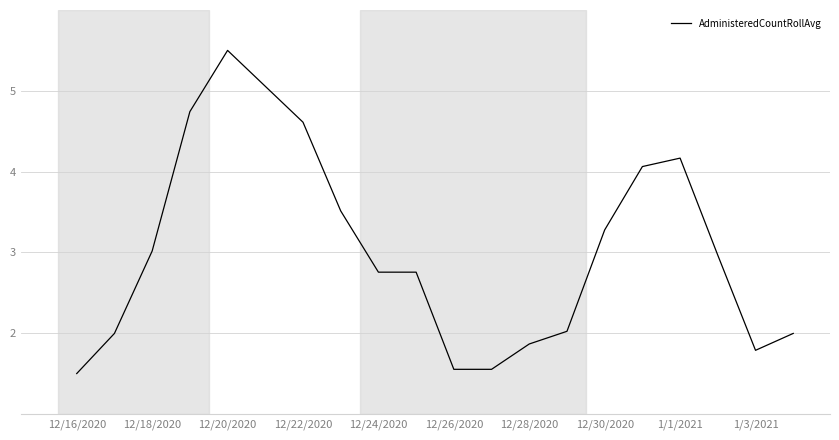

What is the minimum value shown in the chart?

1.5